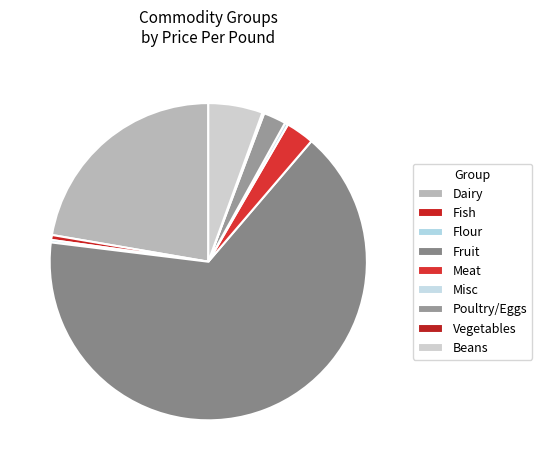

True or false: Fish accounts for 1% of the total.

True